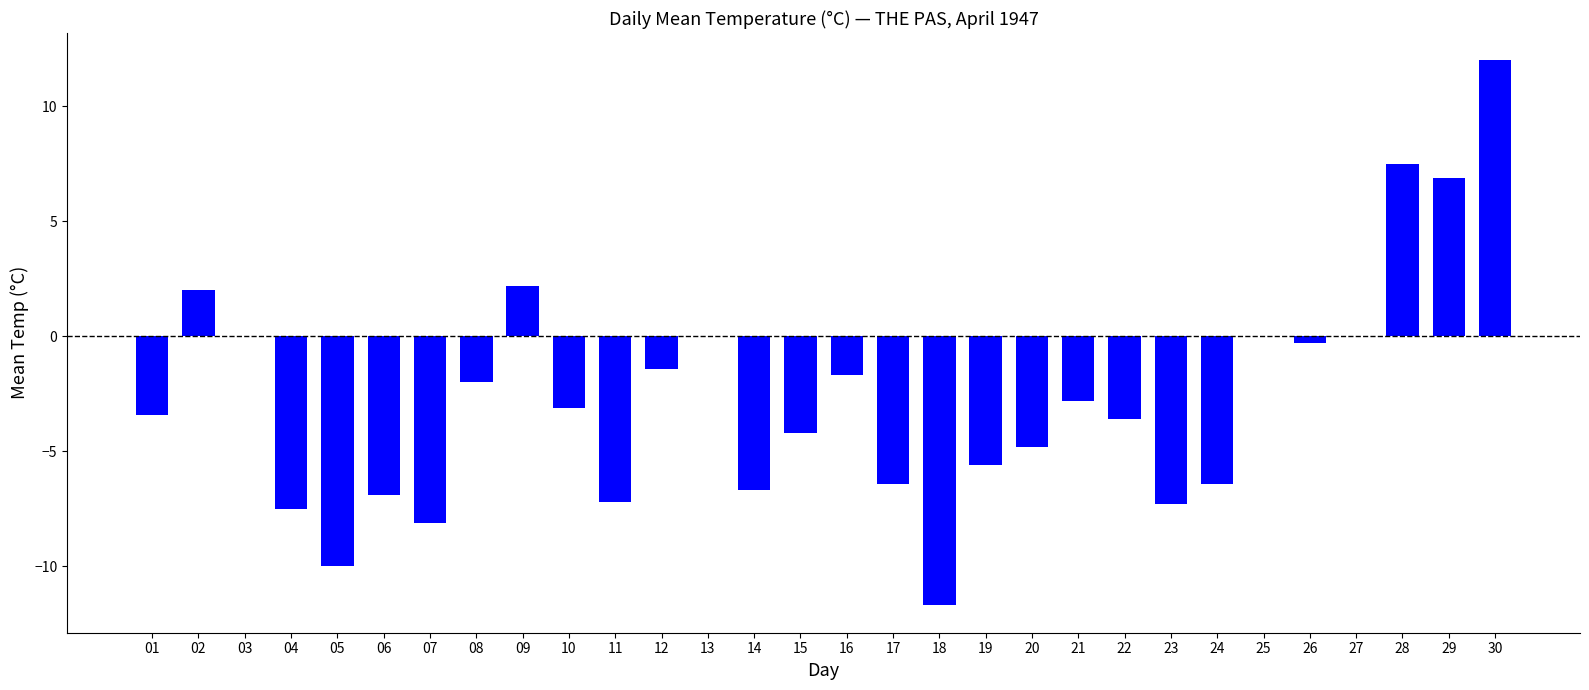

What value does the data have at 30?

12.0